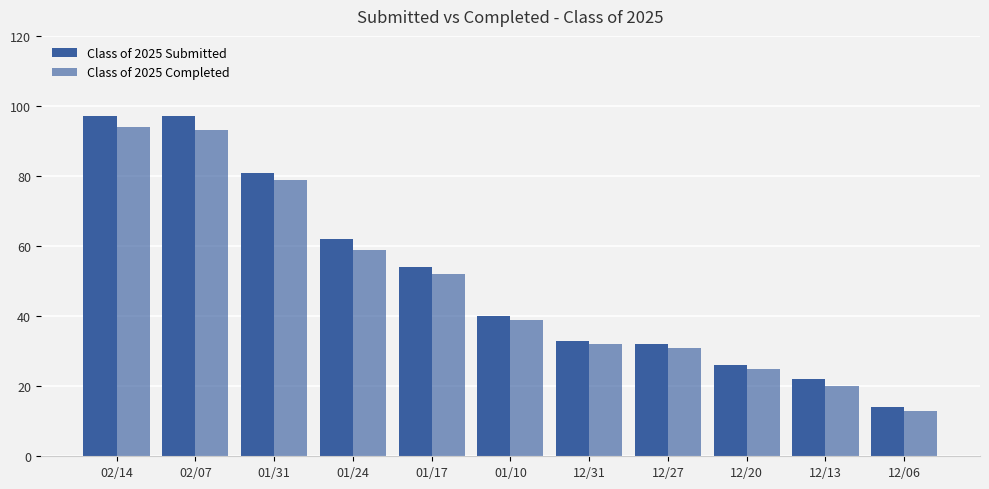

Rank the series by their maximum value, from lowest to highest.

Class of 2025 Completed, Class of 2025 Submitted